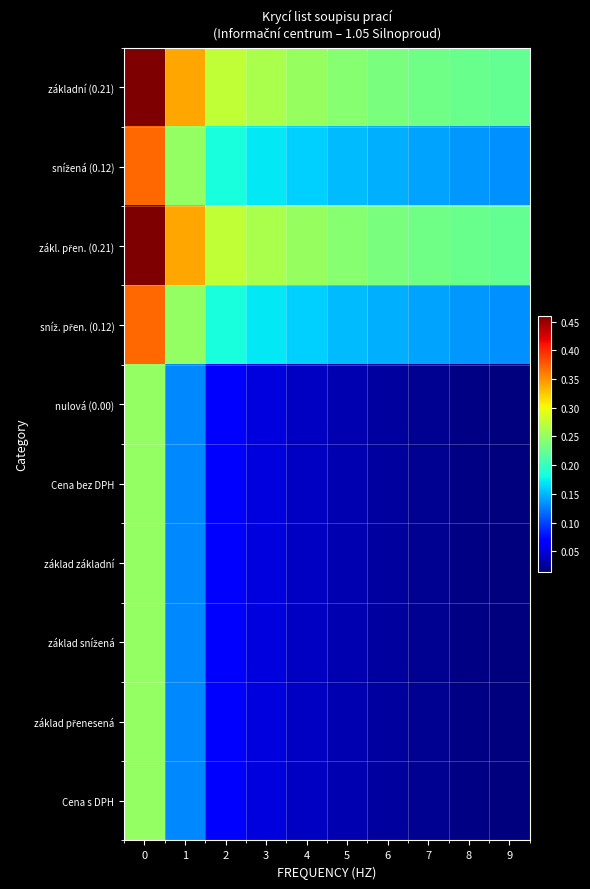

What is the total value across all series at 7?

0.9